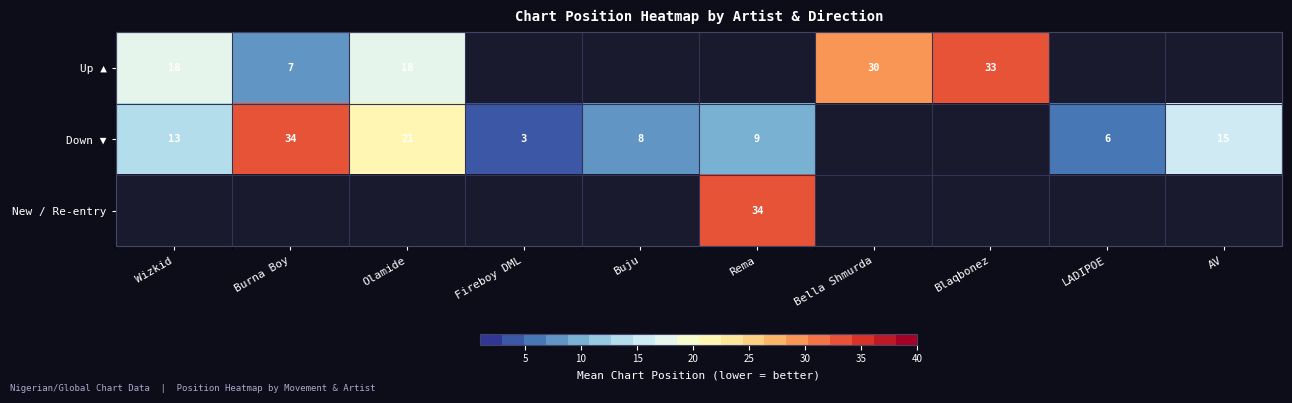

How many categories are shown in the chart?

10